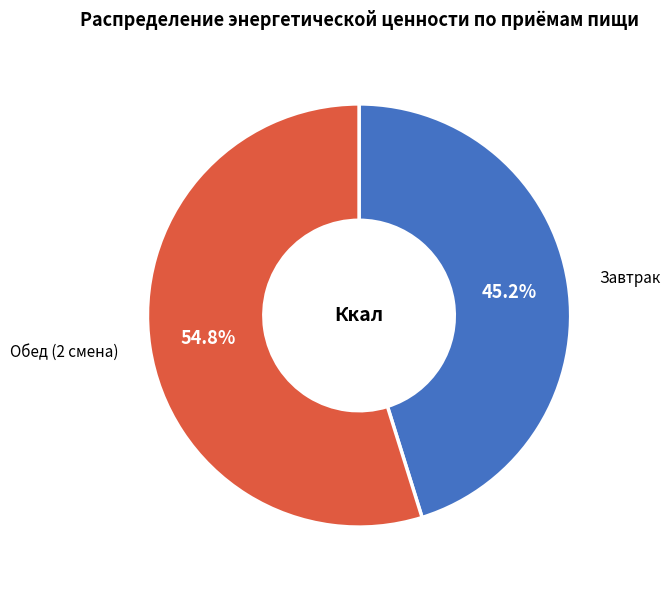

Does any single category account for the majority?

Yes